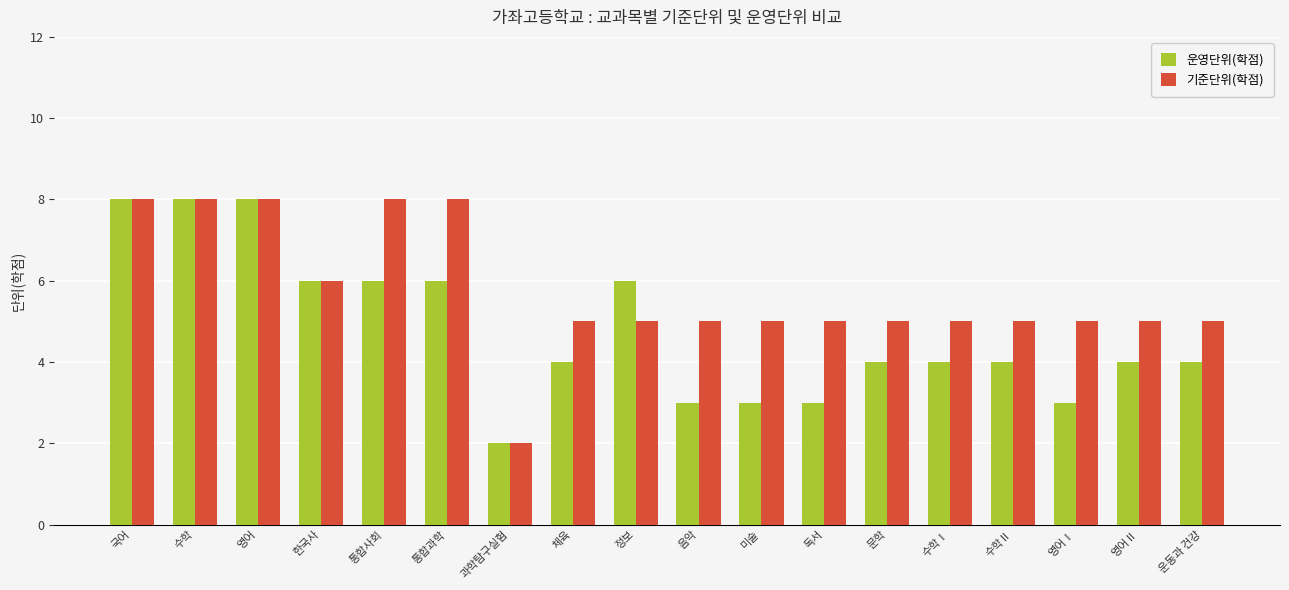

What is the total value across all series at 국어?

16